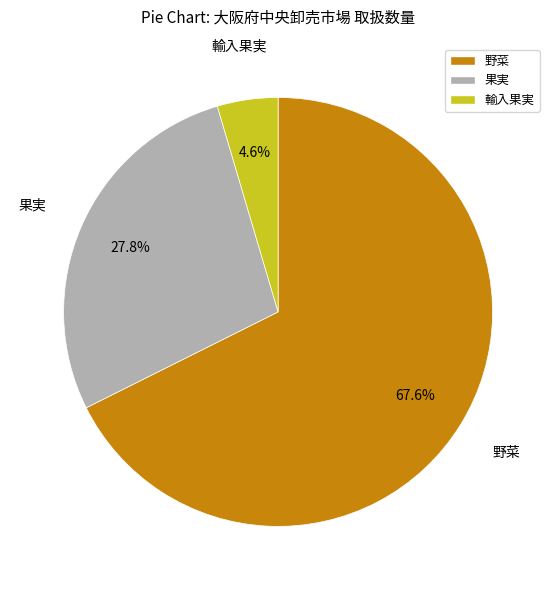

What is the smallest slice in the pie chart?

輸入果実